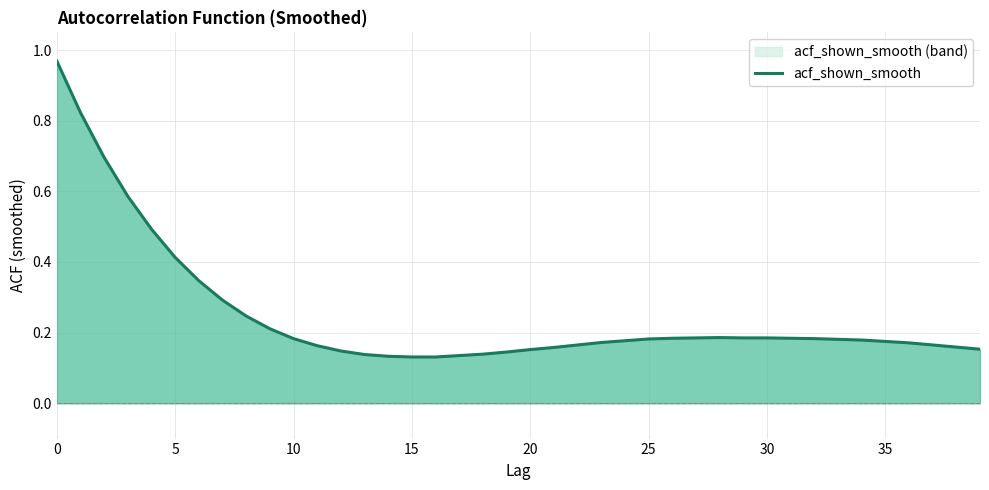

What is the label of the 15th point from the right?

25